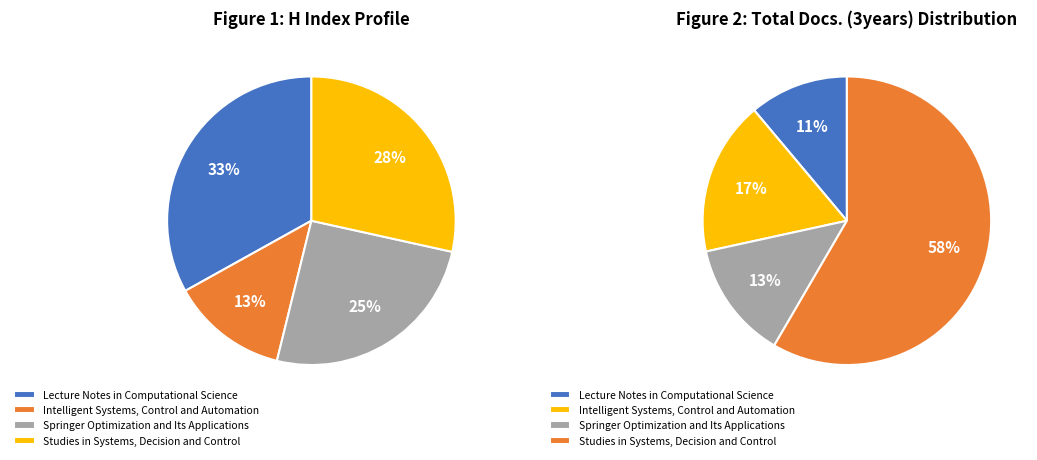

What is the smallest slice in the pie chart?

Intelligent Systems, Control and Automation